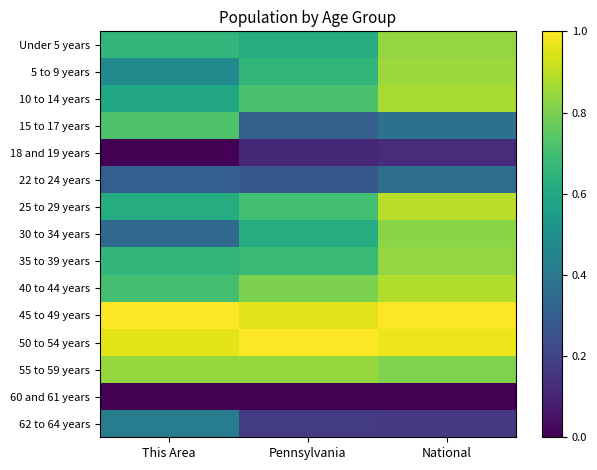

Reading left to right, extract all data points from this chart.

Under 5 years: This Area=0.7	Pennsylvania=0.6	National=0.8
5 to 9 years: This Area=0.5	Pennsylvania=0.7	National=0.8
10 to 14 years: This Area=0.6	Pennsylvania=0.7	National=0.9
15 to 17 years: This Area=0.7	Pennsylvania=0.3	National=0.4
18 and 19 years: This Area=0.0	Pennsylvania=0.1	National=0.1
22 to 24 years: This Area=0.3	Pennsylvania=0.3	National=0.4
25 to 29 years: This Area=0.6	Pennsylvania=0.7	National=0.9
30 to 34 years: This Area=0.3	Pennsylvania=0.6	National=0.8
35 to 39 years: This Area=0.7	Pennsylvania=0.7	National=0.8
40 to 44 years: This Area=0.7	Pennsylvania=0.8	National=0.9
45 to 49 years: This Area=1.0	Pennsylvania=1.0	National=1.0
50 to 54 years: This Area=1.0	Pennsylvania=1.0	National=1.0
55 to 59 years: This Area=0.8	Pennsylvania=0.8	National=0.8
60 and 61 years: This Area=0.0	Pennsylvania=0.0	National=0.0
62 to 64 years: This Area=0.4	Pennsylvania=0.2	National=0.2